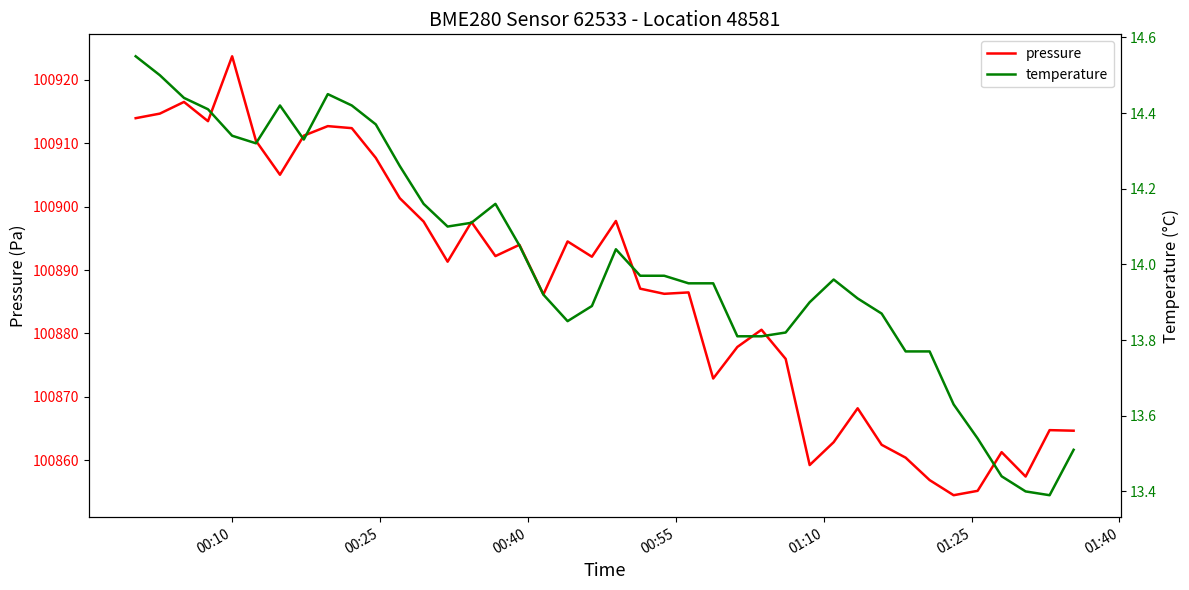

Which series has the largest total across all categories?

pressure